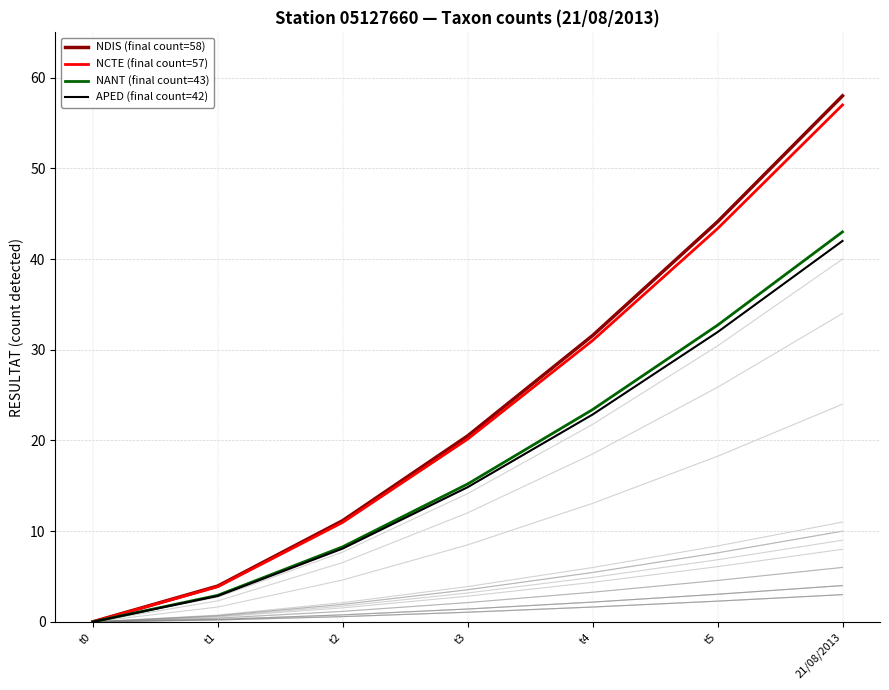

Is the value of APED (final count=42) at t0 greater than the value of NDIS (final count=58) at t5?

No